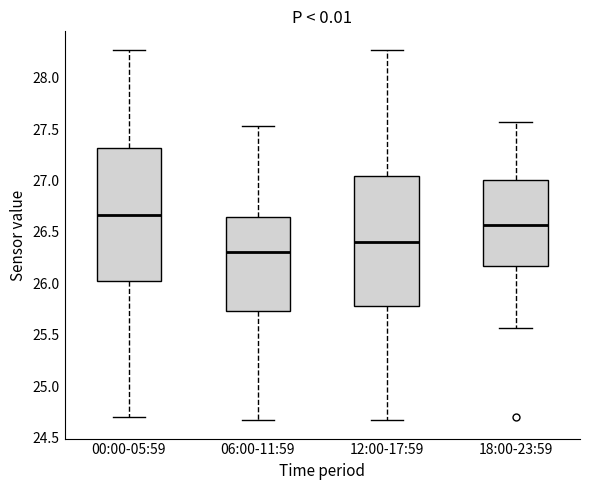

Reading left to right, read every box against the y-axis: the position of its median line, the range the box covers, and the ends of its whiskers. The values are not printed on the chart, so give them approximately, as read against the axis.

00:00-05:59: median 26.65, box 26.00 to 27.30, whiskers 24.70 to 28.25
06:00-11:59: median 26.30, box 25.75 to 26.65, whiskers 24.65 to 27.55
12:00-17:59: median 26.40, box 25.80 to 27.05, whiskers 24.65 to 28.25
18:00-23:59: median 26.55, box 26.15 to 27.00, whiskers 25.55 to 27.55